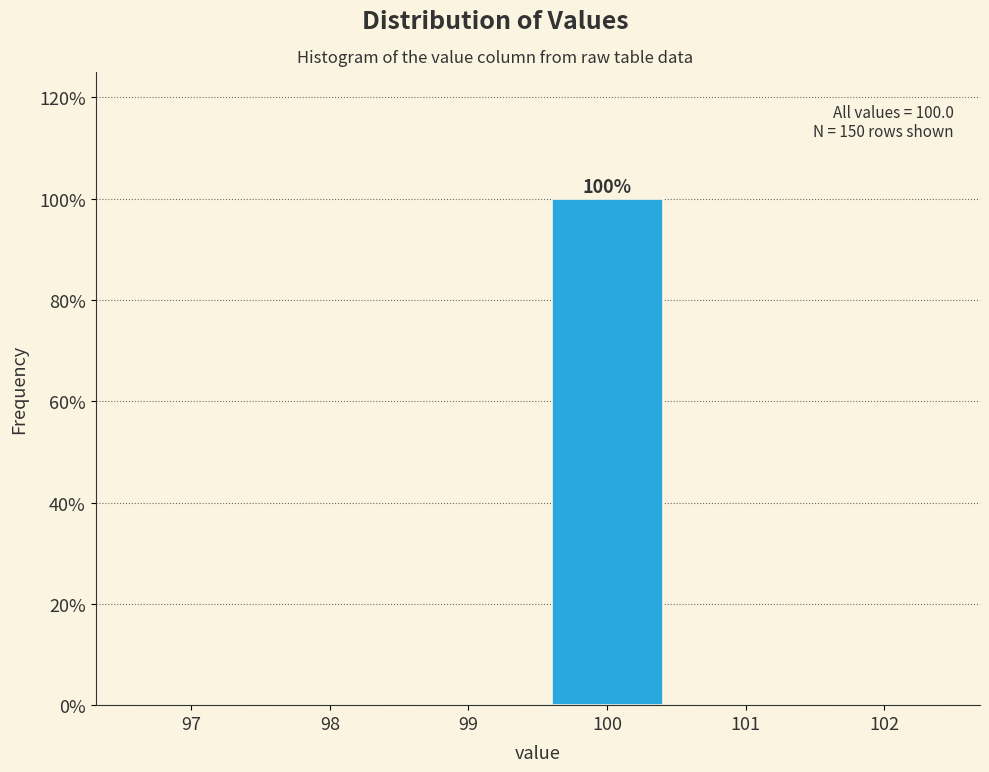

Are the bars horizontal?

No